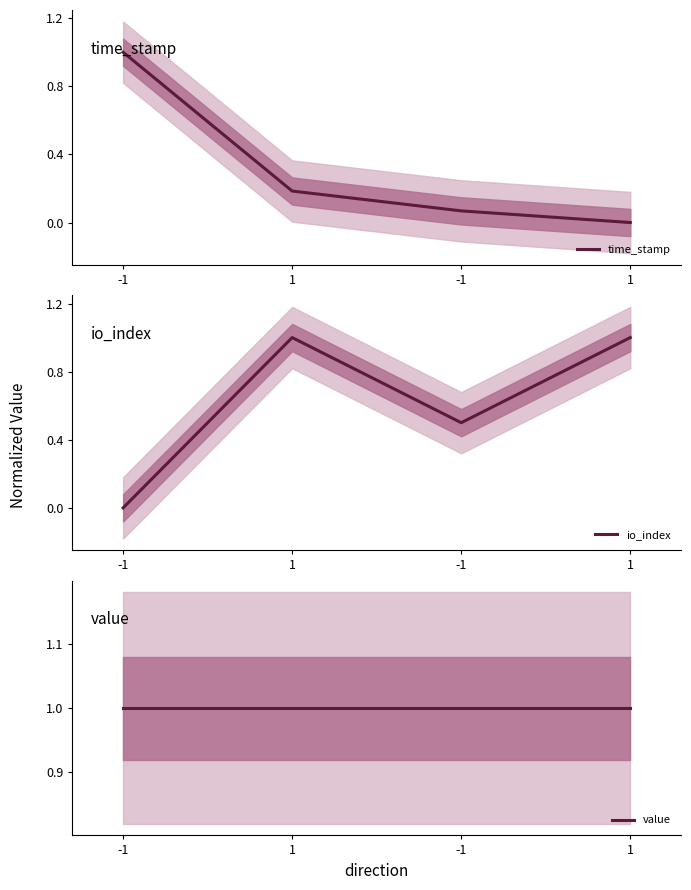

Does the chart have visible grid lines?

No